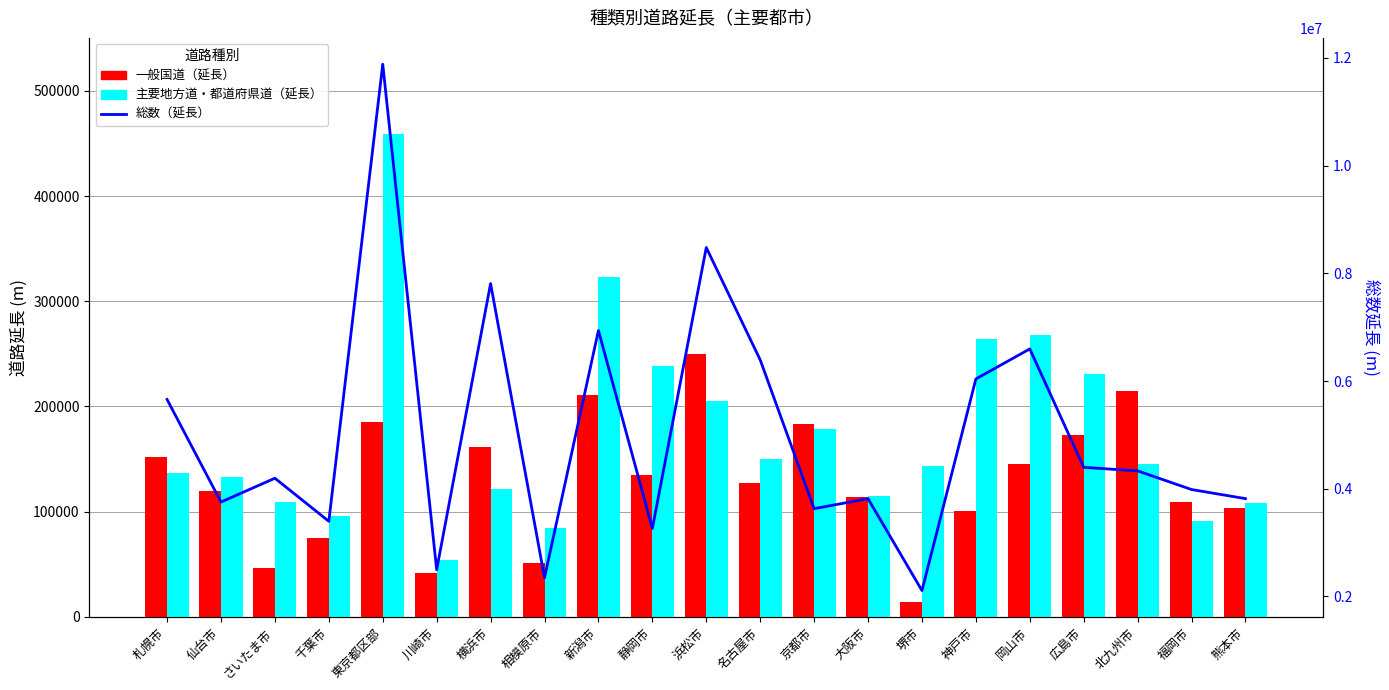

What is the greatest value displayed?

11883298.0